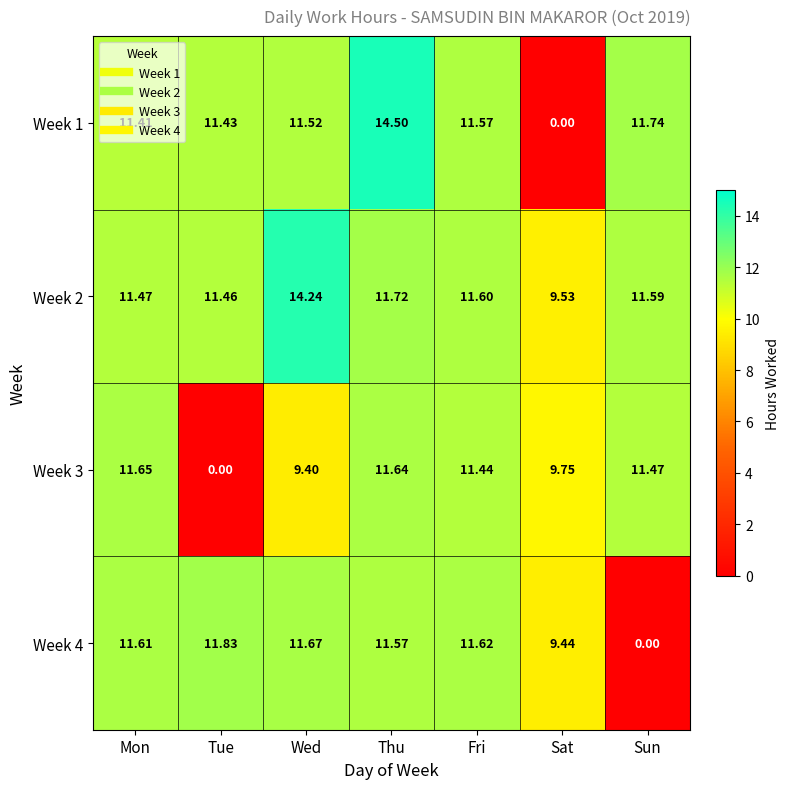

Rank the categories by Week 3 value from highest to lowest.

Mon, Thu, Sun, Fri, Sat, Wed, Tue